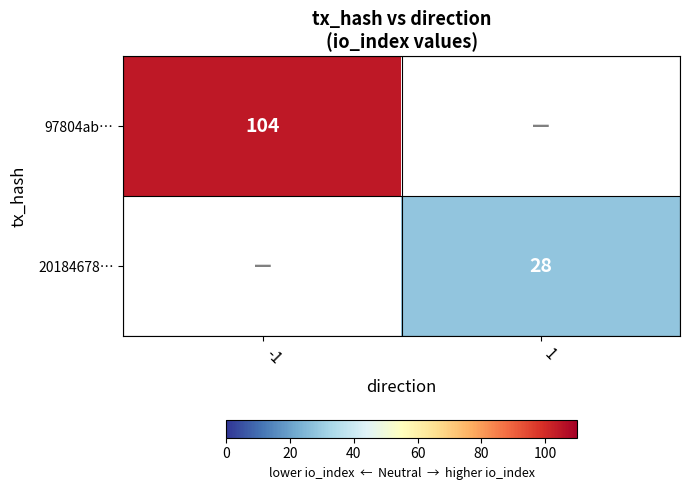

Is the value of 20184678… at 1 greater than the value of 97804ab… at -1?

No